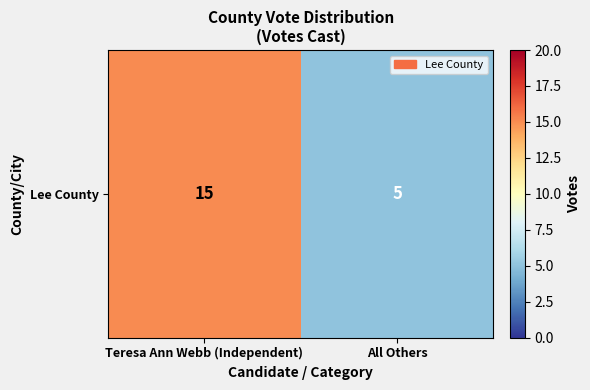

Reading right to left, what are all the values shown in this chart?

5	15